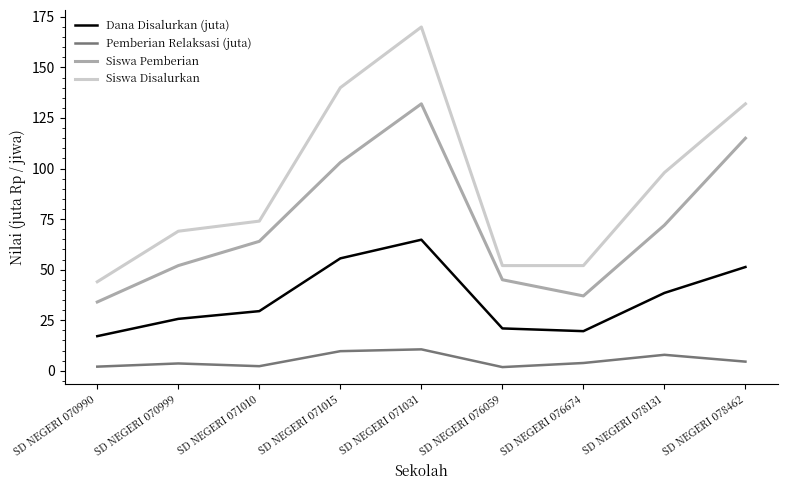

List the series in order of their overall mean, lowest first.

Pemberian Relaksasi (juta), Dana Disalurkan (juta), Siswa Pemberian, Siswa Disalurkan